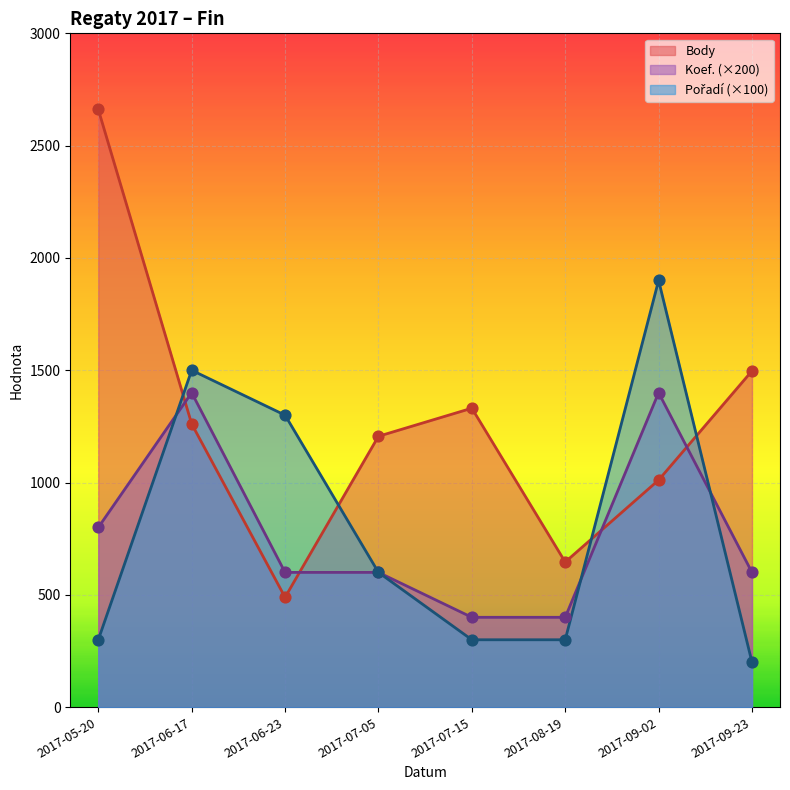

Which series has the widest spread of Y values?

Body